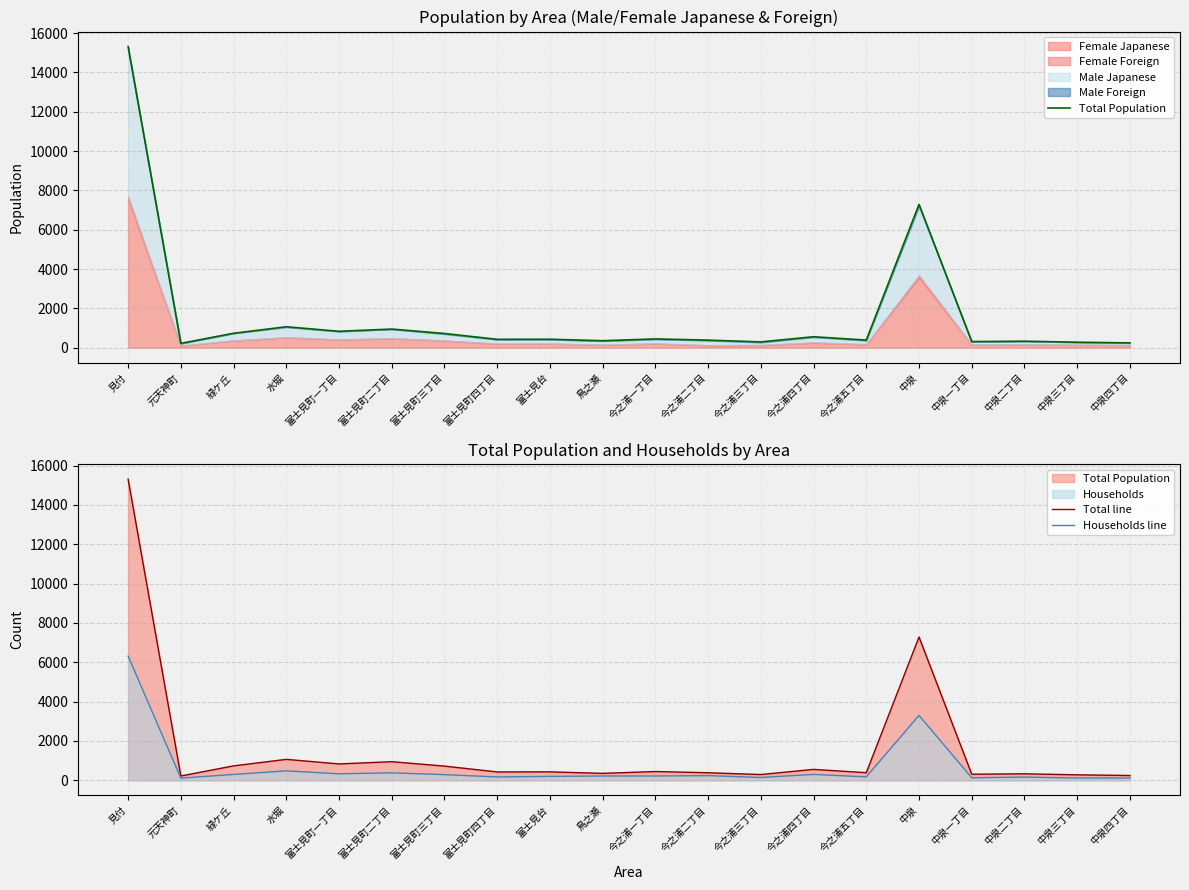

What is the sum of the Total line values at 今之浦五丁目 and 今之浦三丁目?

683